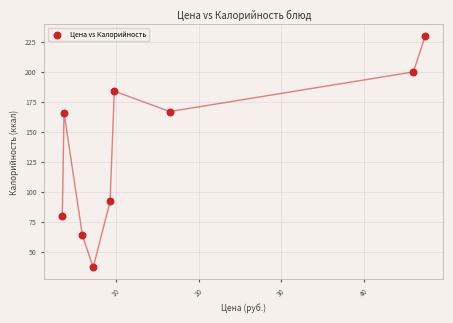

What is the average Y value?

136